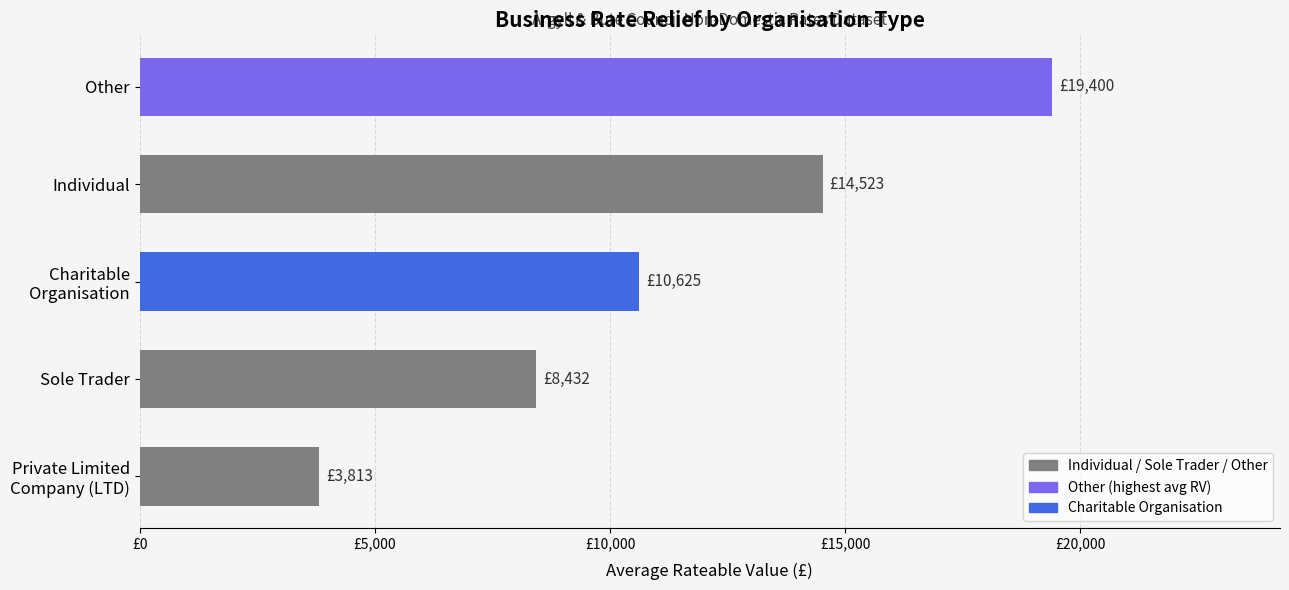

Are the bars horizontal?

Yes